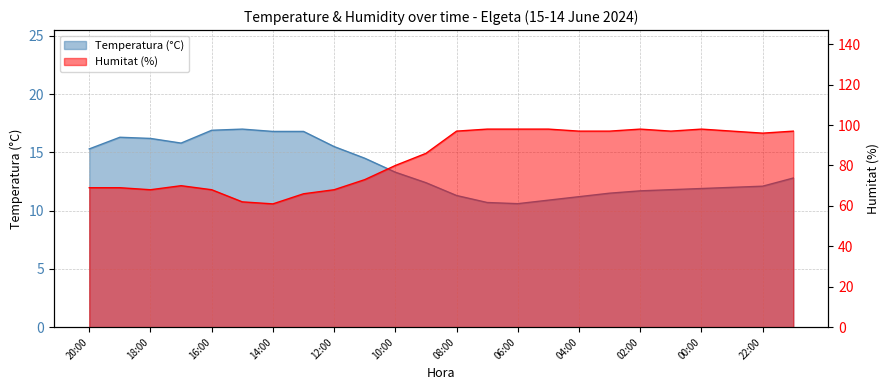

Rank the categories by Temperatura (°C) value from lowest to highest.

06:00, 07:00, 05:00, 04:00, 08:00, 03:00, 02:00, 01:00, 00:00, 23:00, 22:00, 09:00, 21:00, 10:00, 11:00, 20:00, 12:00, 17:00, 18:00, 19:00, 14:00, 13:00, 16:00, 15:00